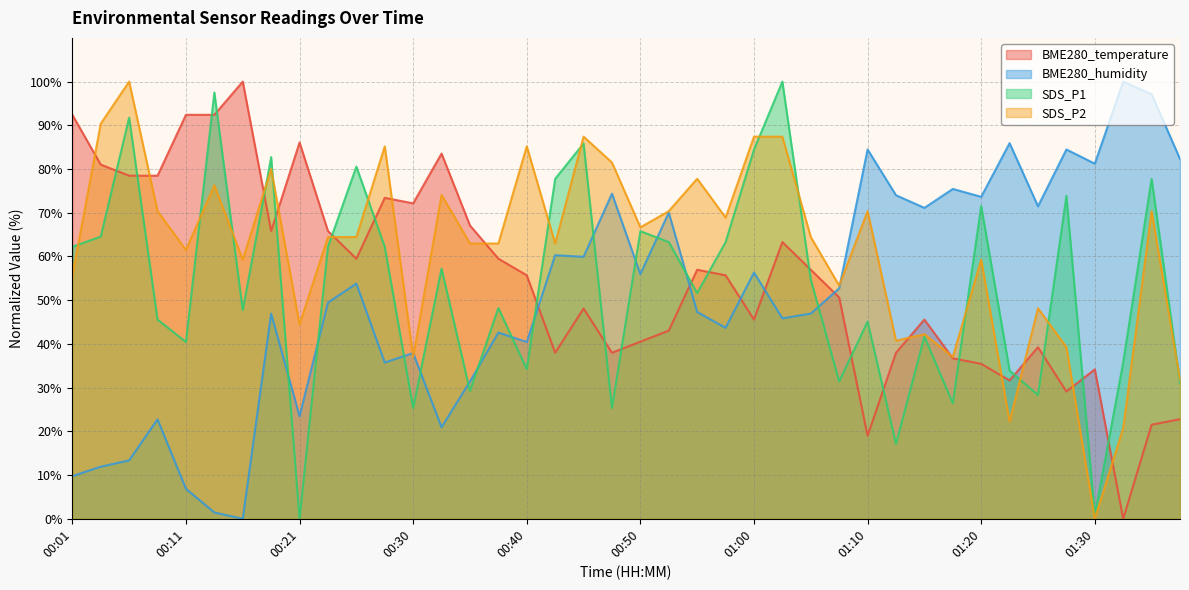

Reading left to right, transcribe all the data shown in this chart.

BME280_temperature: 00:01=92.4	00:04=81.0	00:06=78.5	00:08=78.5	00:11=92.4	00:13=92.4	00:16=100.0	00:18=65.8	00:21=86.1	00:23=65.8	00:25=59.5	00:28=73.4	00:30=72.2	00:33=83.5	00:35=67.1	00:38=59.5	00:40=55.7	00:42=38.0	00:45=48.1	00:47=38.0	00:50=40.5	00:52=43.0	00:55=57.0	00:57=55.7	01:00=45.6	01:02=63.3	01:05=57.0	01:08=50.6	01:10=19.0	01:13=38.0	01:15=45.6	01:18=36.7	01:20=35.4	01:23=31.6	01:25=39.2	01:27=29.1	01:30=34.2	01:32=0.0	01:35=21.5	01:38=22.8
BME280_humidity: 00:01=9.7	00:04=11.9	00:06=13.4	00:08=22.7	00:11=6.9	00:13=1.4	00:16=0.0	00:18=46.9	00:21=23.5	00:23=49.5	00:25=53.8	00:28=35.7	00:30=37.9	00:33=20.9	00:35=31.4	00:38=42.6	00:40=40.4	00:42=60.3	00:45=59.9	00:47=74.4	00:50=56.0	00:52=70.0	00:55=47.3	00:57=43.7	01:00=56.3	01:02=45.8	01:05=46.9	01:08=52.7	01:10=84.5	01:13=74.0	01:15=71.1	01:18=75.5	01:20=73.6	01:23=85.9	01:25=71.5	01:27=84.5	01:30=81.2	01:32=100.0	01:35=97.1	01:38=82.3
SDS_P1: 00:01=62.2	00:04=64.5	00:06=91.8	00:08=45.6	00:11=40.4	00:13=97.5	00:16=47.7	00:18=82.7	00:21=0.0	00:23=62.2	00:25=80.6	00:28=62.2	00:30=25.3	00:33=57.2	00:35=29.2	00:38=48.2	00:40=34.2	00:42=77.8	00:45=85.8	00:47=25.3	00:50=65.8	00:52=63.3	00:55=51.6	00:57=63.3	01:00=84.4	01:02=100.0	01:05=54.7	01:08=31.4	01:10=45.1	01:13=17.1	01:15=41.7	01:18=26.4	01:20=71.5	01:23=33.9	01:25=28.3	01:27=73.9	01:30=0.8	01:32=35.8	01:35=77.8	01:38=31.1
SDS_P2: 00:01=55.6	00:04=90.4	00:06=100.0	00:08=70.4	00:11=61.5	00:13=76.3	00:16=59.3	00:18=80.0	00:21=44.4	00:23=64.4	00:25=64.4	00:28=85.2	00:30=37.0	00:33=74.1	00:35=63.0	00:38=63.0	00:40=85.2	00:42=63.0	00:45=87.4	00:47=81.5	00:50=66.7	00:52=70.4	00:55=77.8	00:57=68.9	01:00=87.4	01:02=87.4	01:05=64.4	01:08=53.3	01:10=70.4	01:13=40.7	01:15=42.2	01:18=37.0	01:20=59.3	01:23=22.2	01:25=48.1	01:27=39.3	01:30=0.0	01:32=20.7	01:35=70.4	01:38=31.9